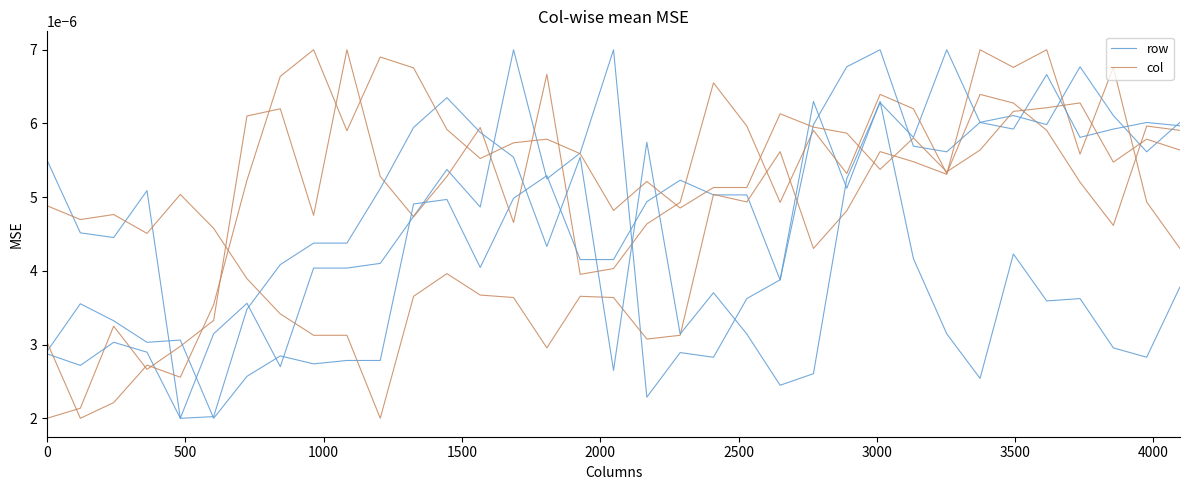

How many categories are shown in the chart?

35